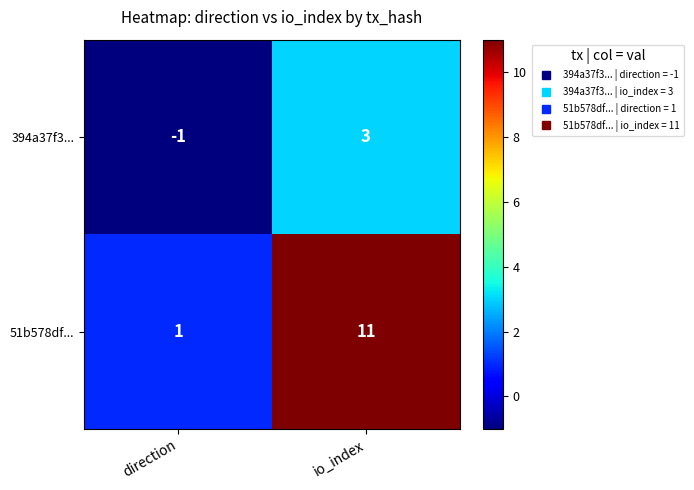

At which label is 51b578df... closest to 6?

direction